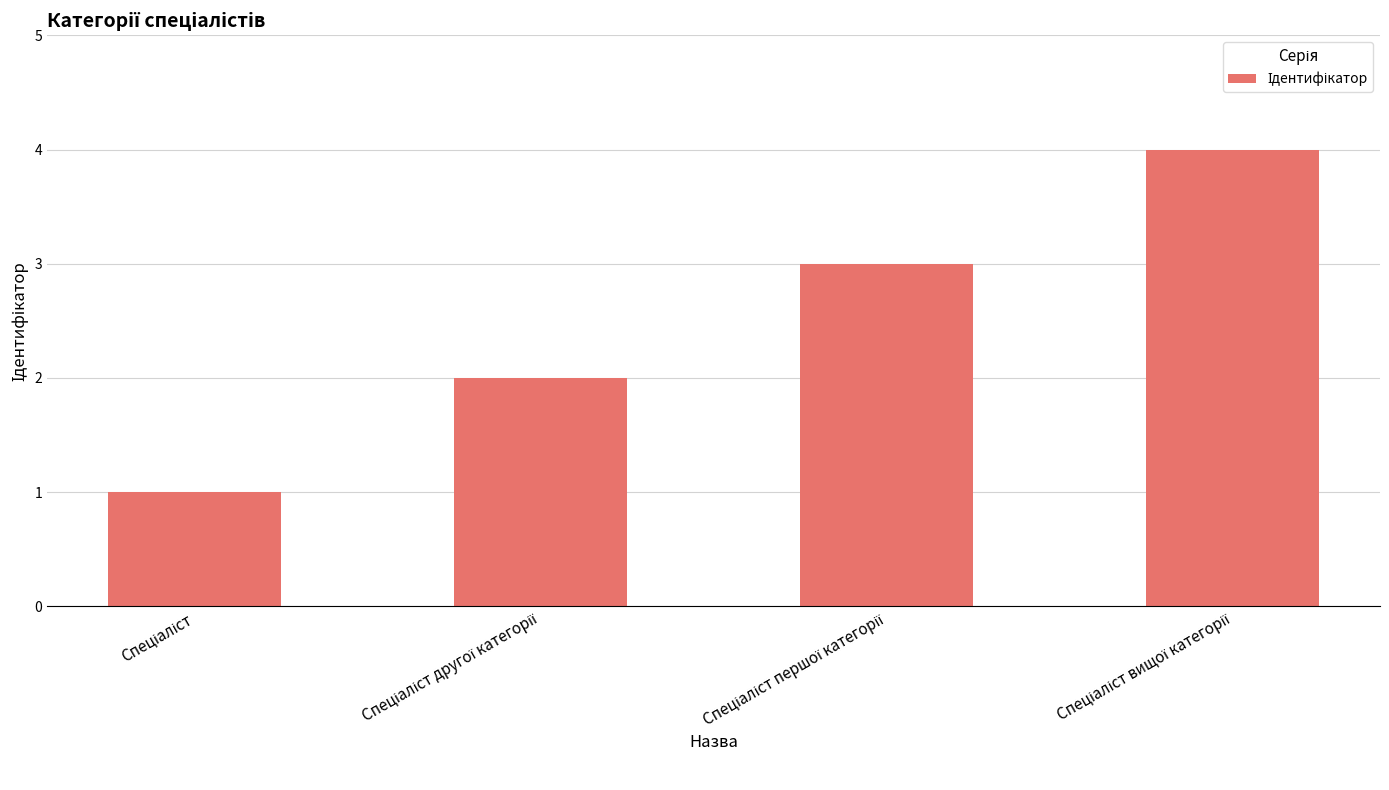

What is the difference between the maximum and minimum values?

3